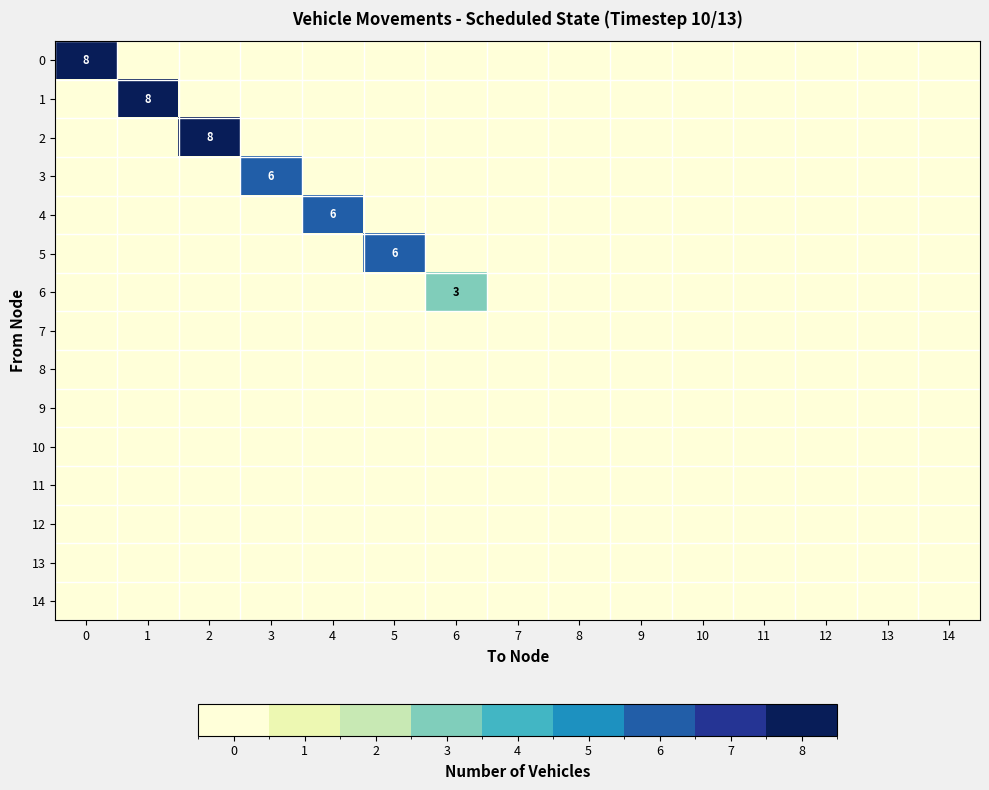

Is it true that 4 equals 6 at 4?

True